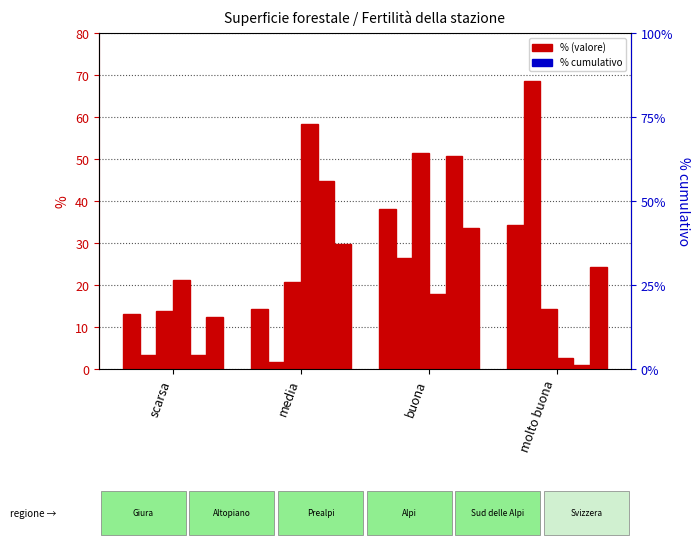

Which has a higher value, scarsa or media?

media